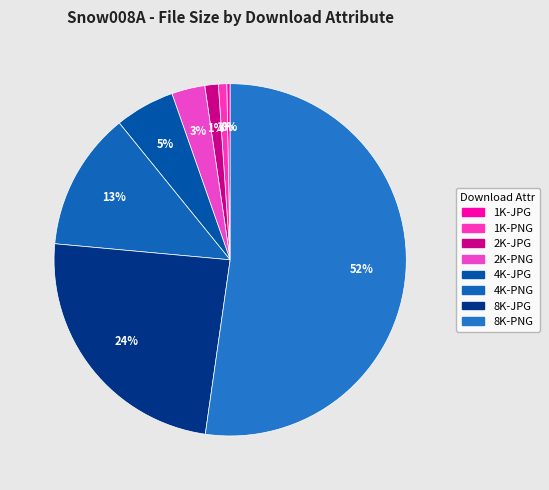

What is the largest slice in the pie chart?

8K-PNG